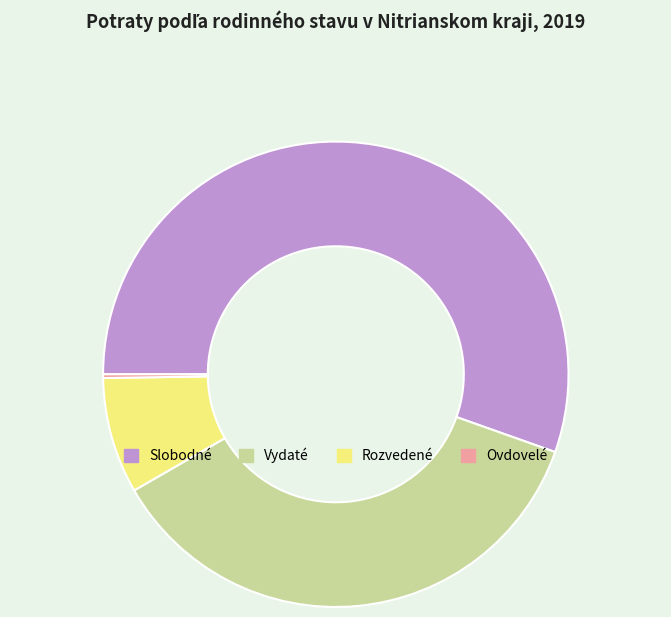

Which slice is the largest?

Slobodné